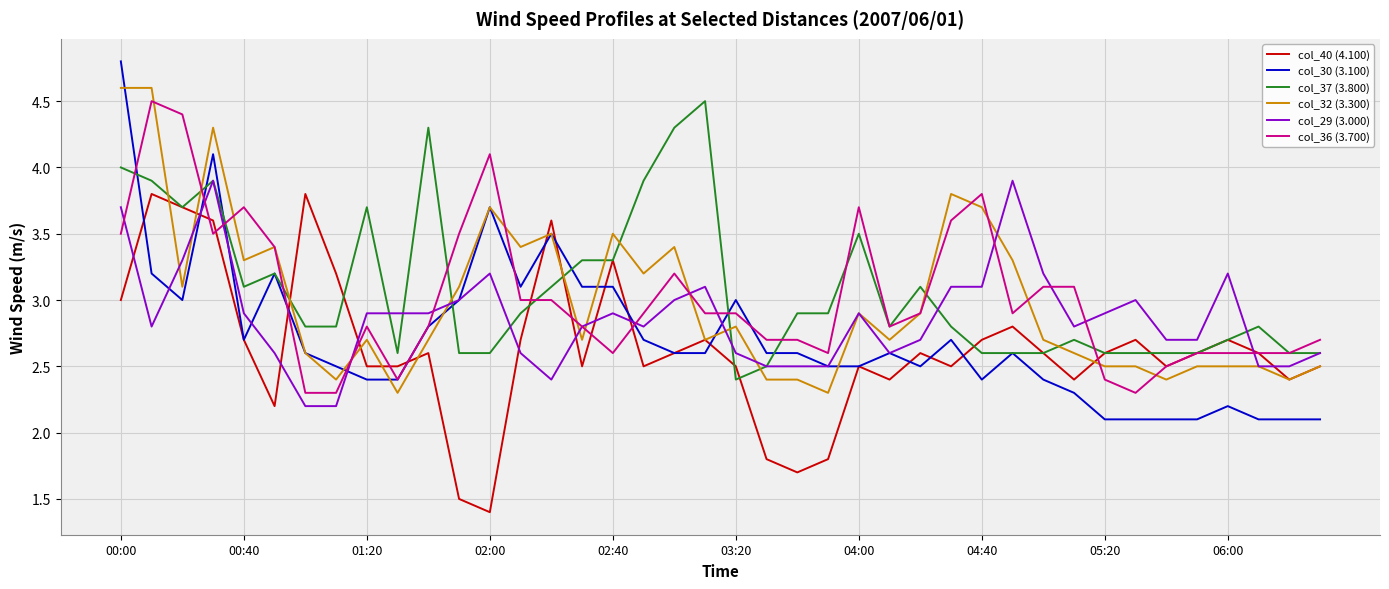

Does the chart have visible grid lines?

Yes